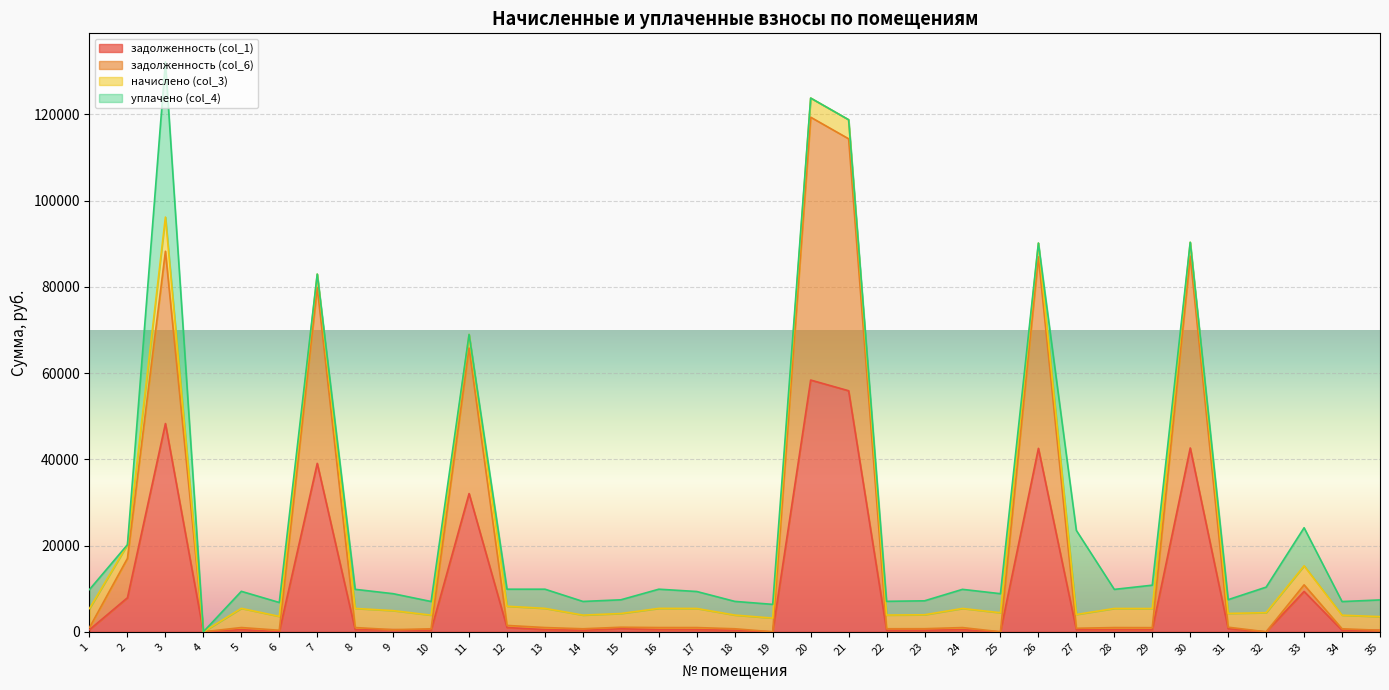

Which series has the largest range (max minus min)?

задолженность (col_6)